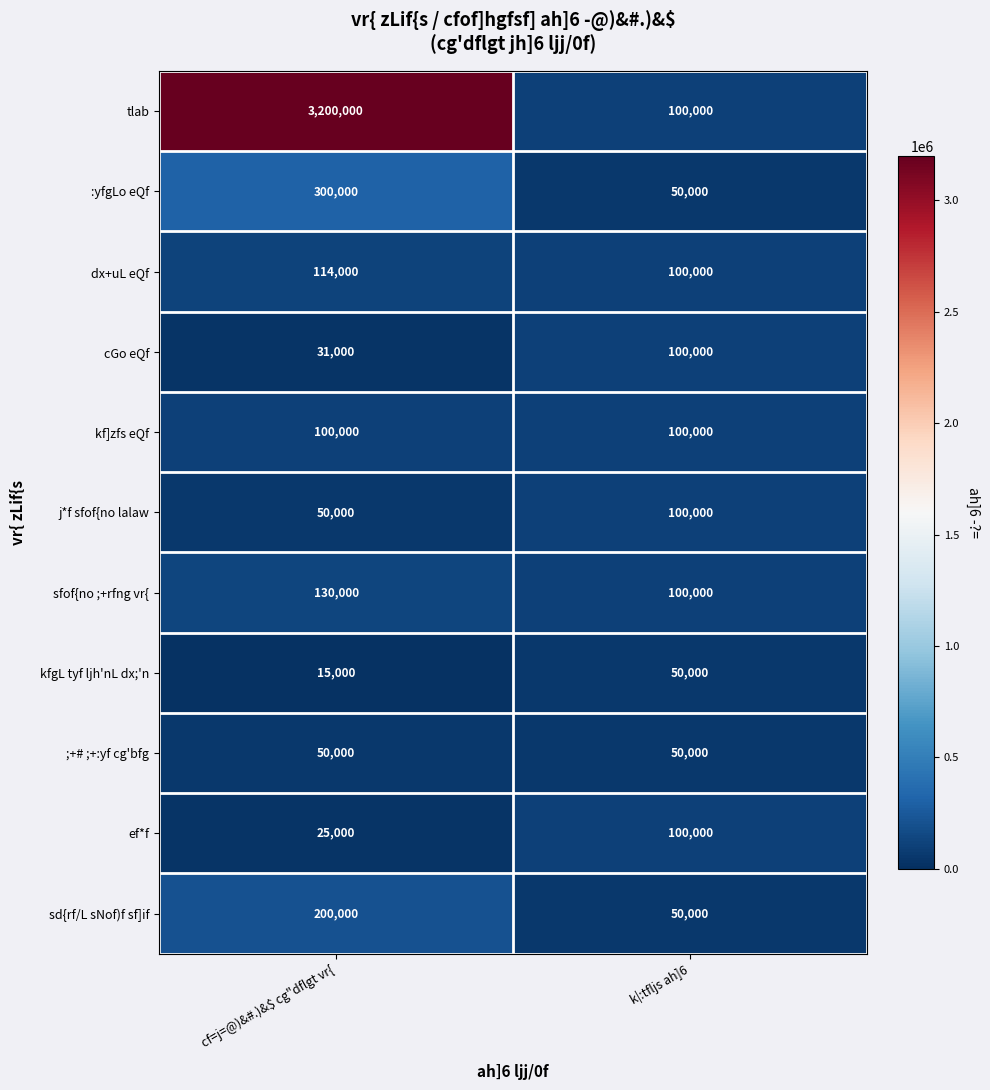

What is the difference between the highest and lowest values at k|:tfljs ah]6?

50000